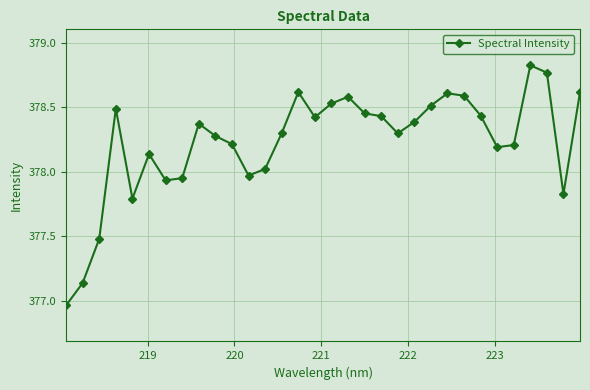

What is the difference between the second highest and minimum values?

1.8